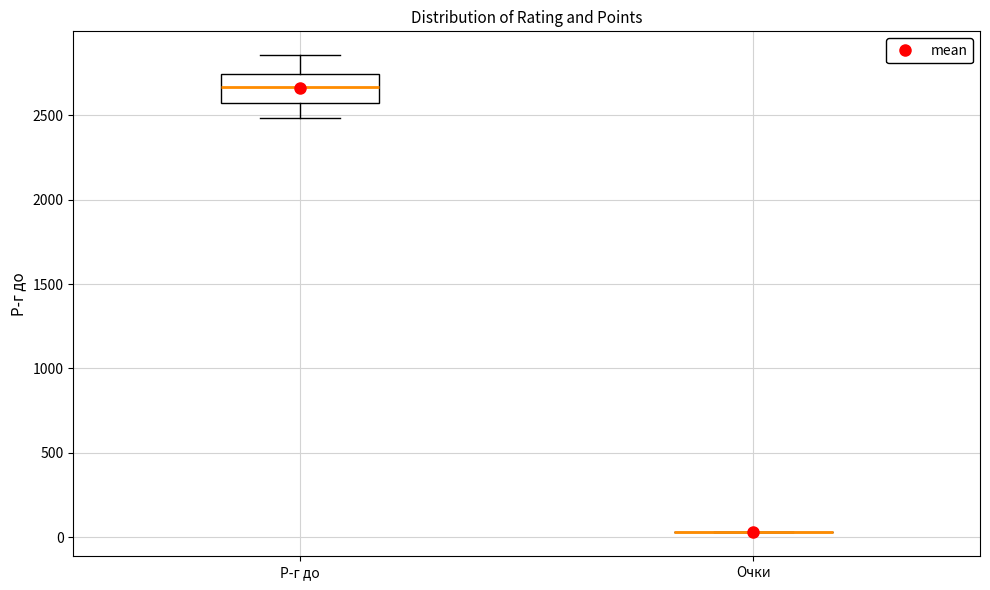

Reading left to right, read every box against the y-axis: the position of its median line, the range the box covers, and the ends of its whiskers. The values are not printed on the chart, so give them approximately, as read against the axis.

Р-г до: median 2650, box 2550 to 2750, whiskers 2500 to 2850
Очки: box collapsed to a line at 50, whiskers 50 to 50